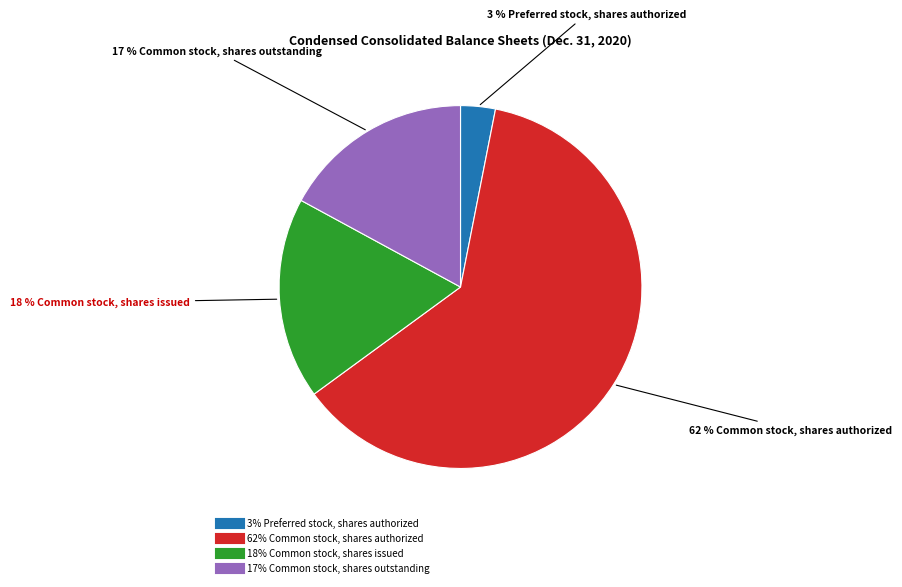

To the nearest percent, what is the difference between the largest and smallest slice percentages?

59%